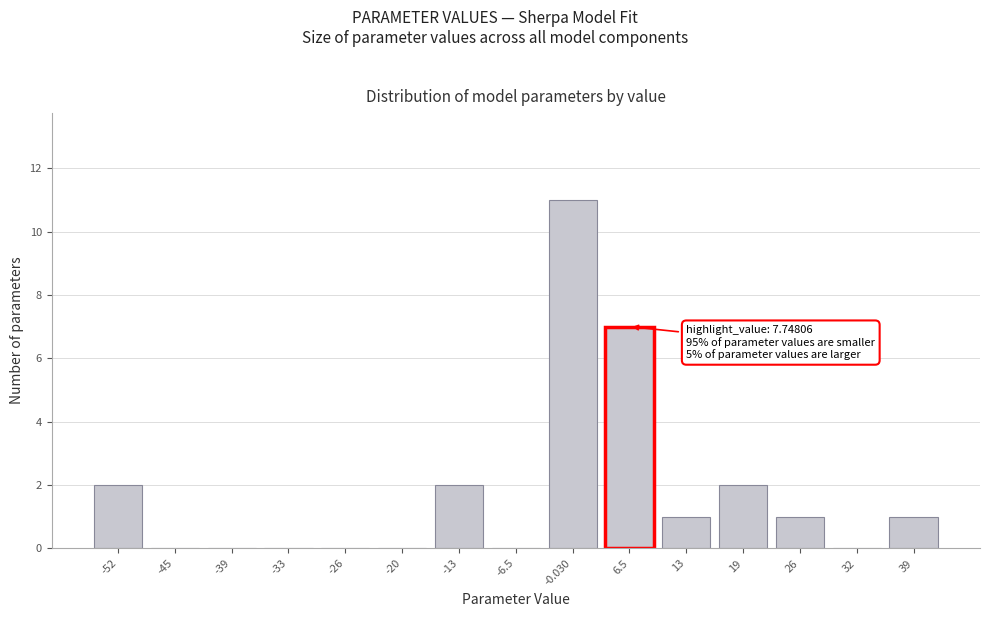

Reading left to right, what are all the values shown in this chart?

-52=2	-45=0	-39=0	-33=0	-26=0	-20=0	-13=2	-6.5=0	-0.030=11	6.5=7	13=1	19=2	26=1	32=0	39=1